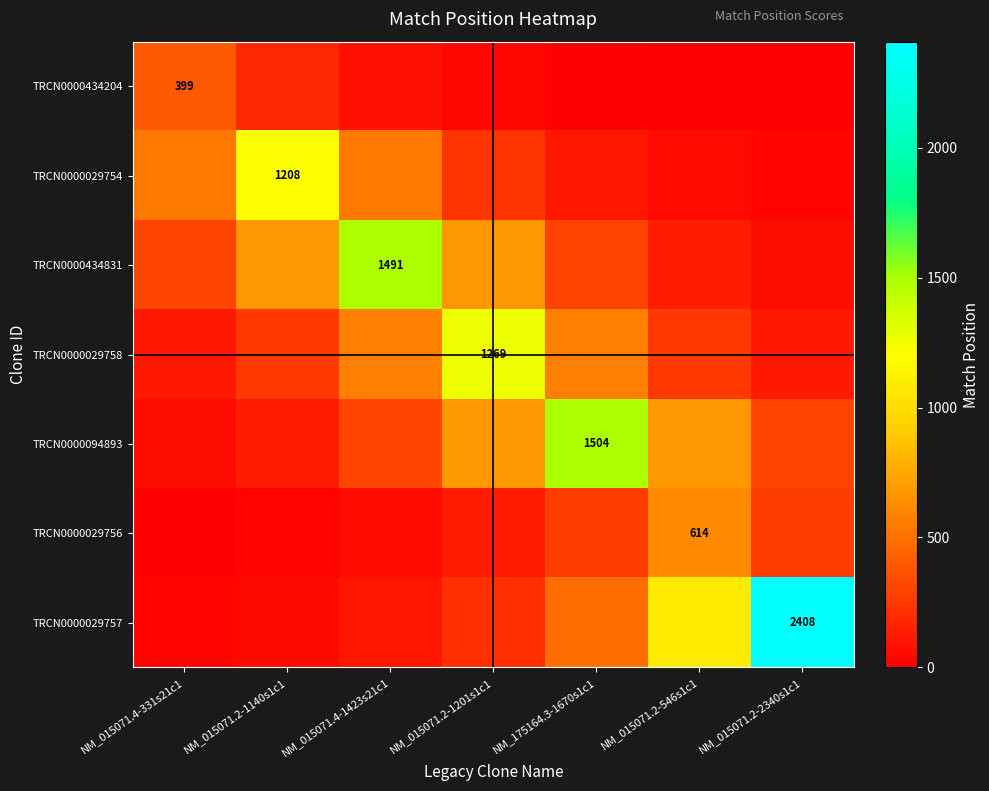

What is the difference between the second highest and minimum values in the TRCN0000029754 series?

520.7